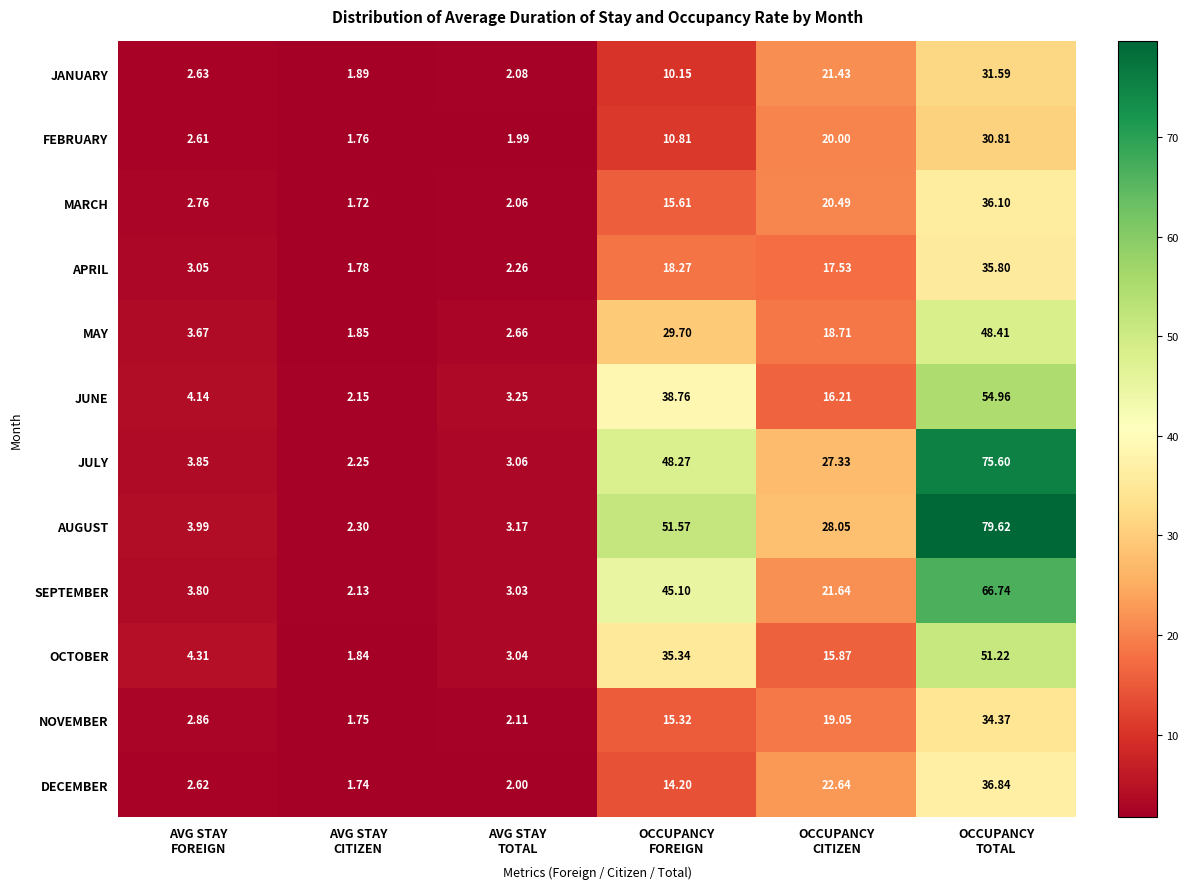

Which series has the largest range (max minus min)?

AUGUST